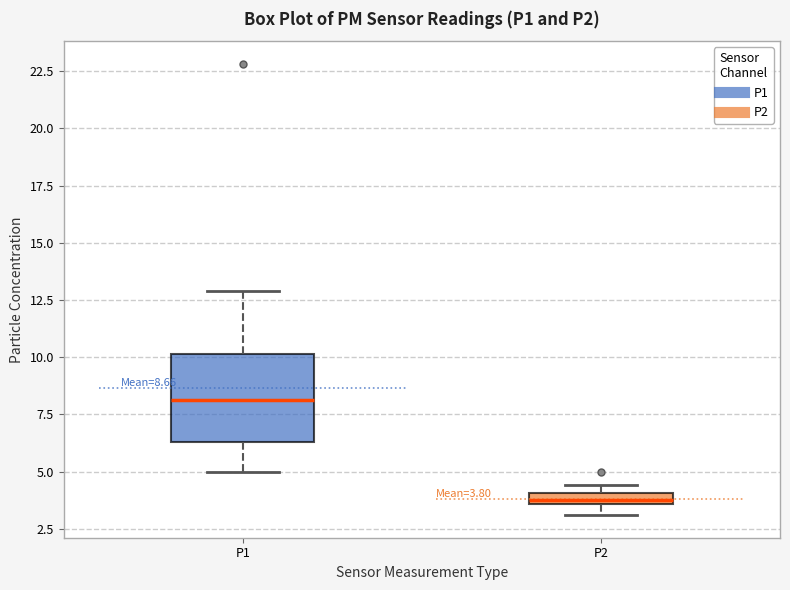

Which box's median line is the highest?

P1